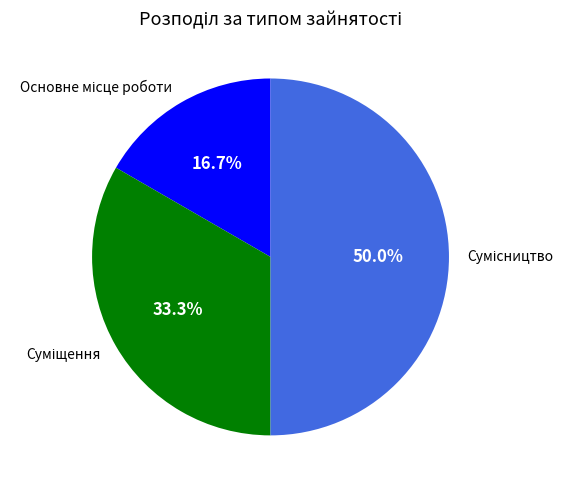

Is Сумісництво the majority of the pie?

No